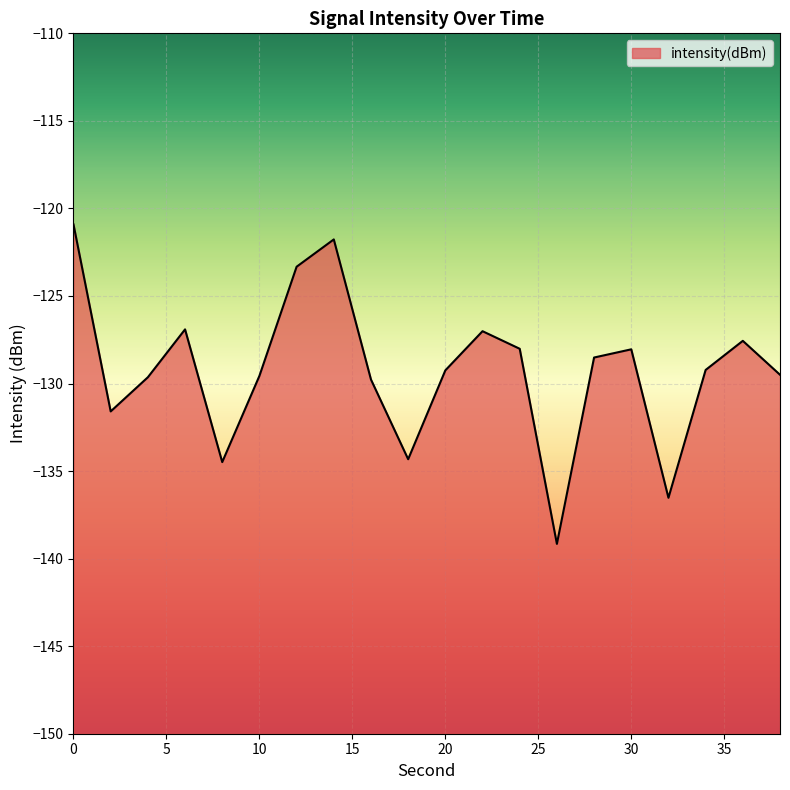

How many points are higher than both their immediate neighbors (excluding endpoints)?

5